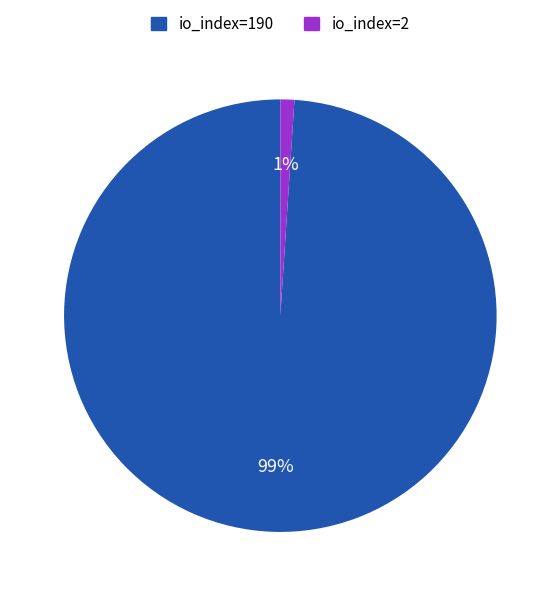

Rank the categories by value from highest to lowest.

io_index=190, io_index=2